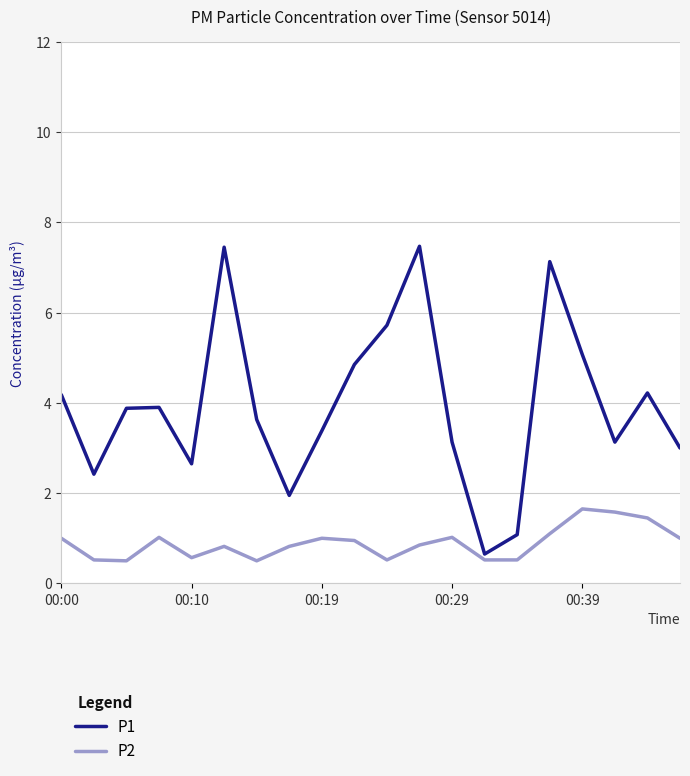

List the series in order of their overall mean, highest first.

P1, P2